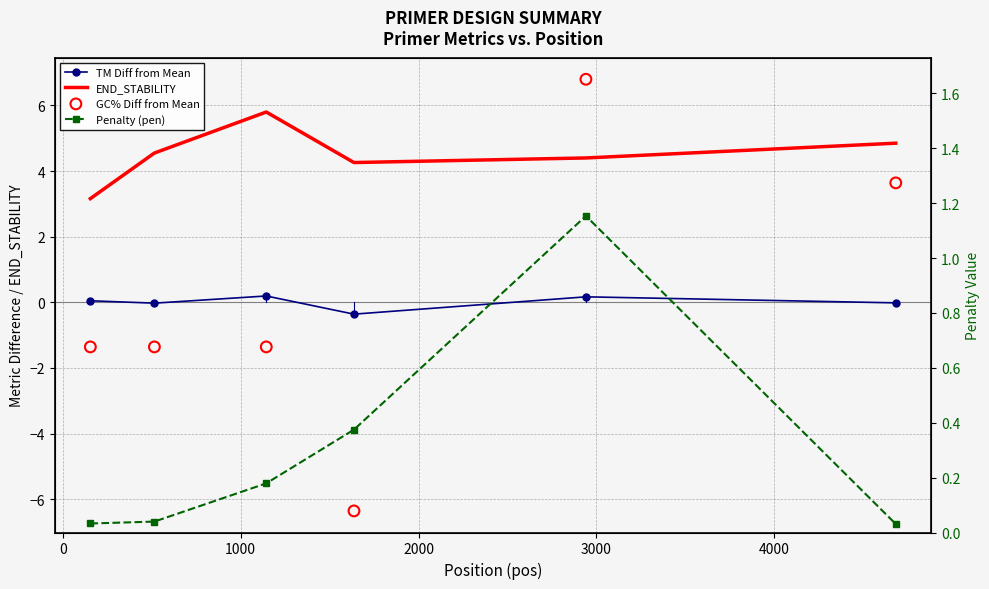

Is the value of TM Diff from Mean at 1000 greater than the value of GC% Diff from Mean at −1000?

Yes